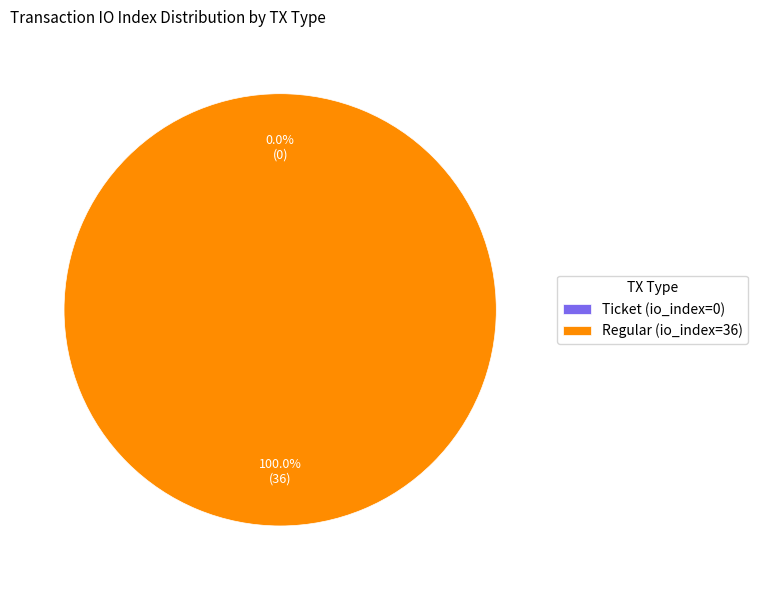

To the nearest percent, what is the average slice percentage?

50%